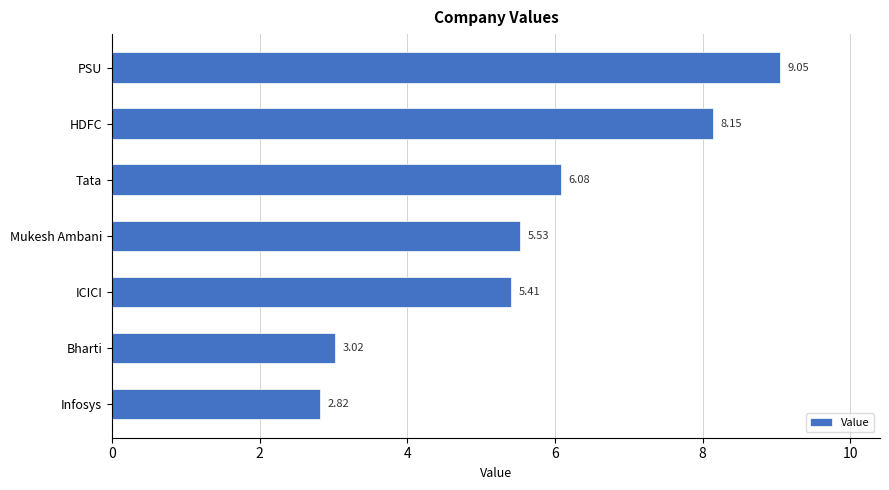

Rank the categories by value from highest to lowest.

PSU, HDFC, Tata, Mukesh Ambani, ICICI, Bharti, Infosys